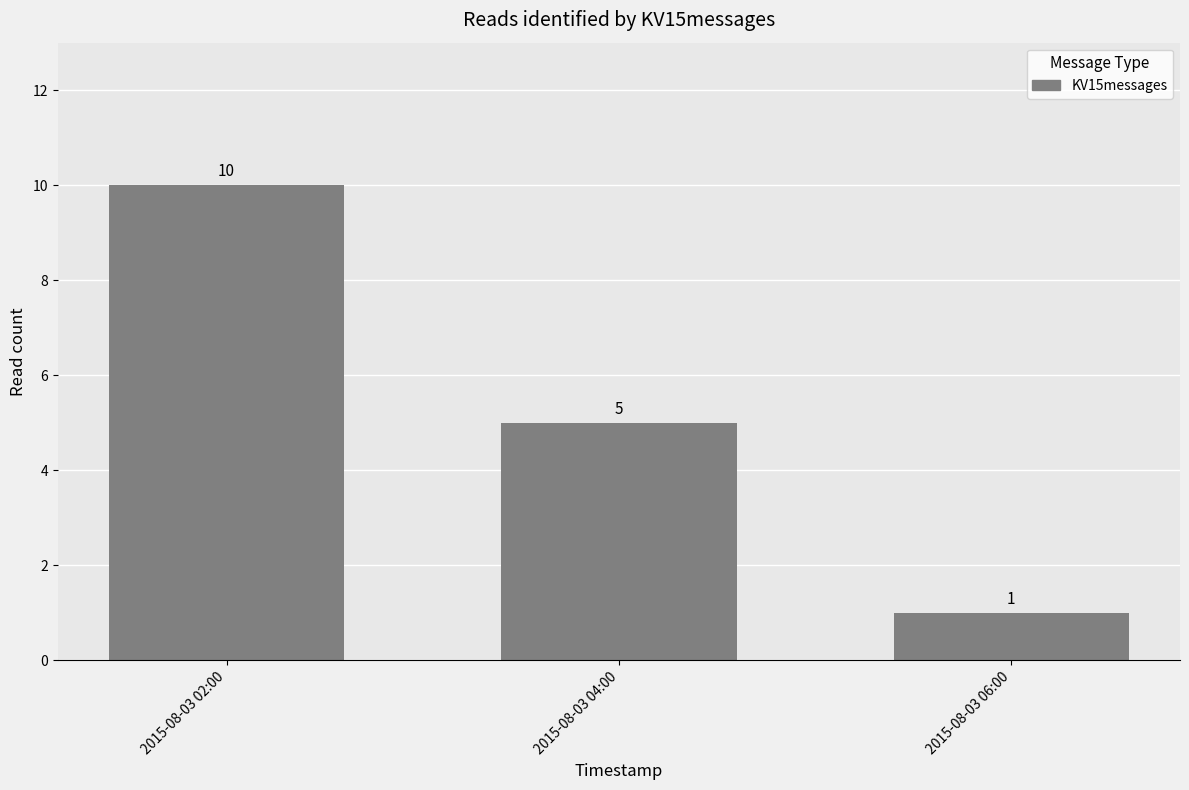

Reading left to right, extract all data points from this chart.

10	5	1